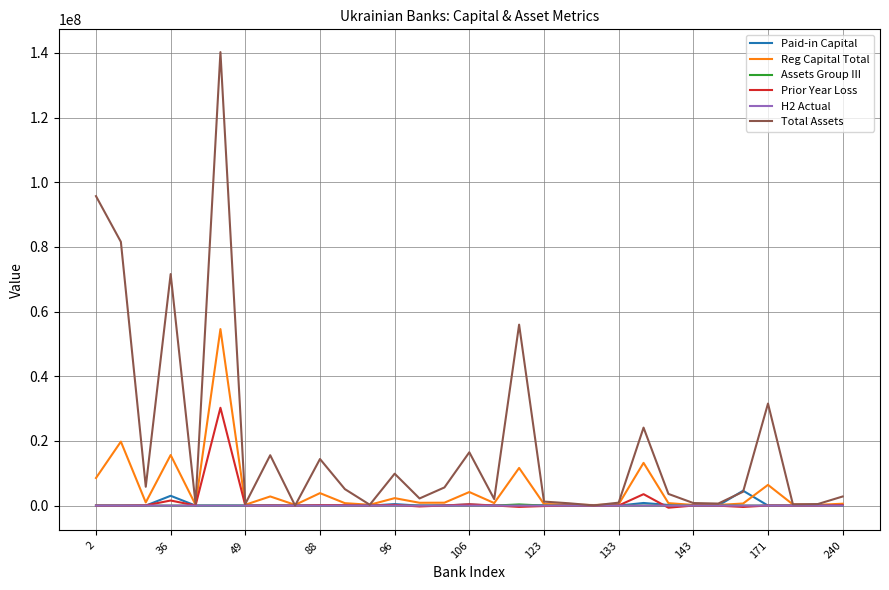

Which series has the widest spread of values?

Total Assets